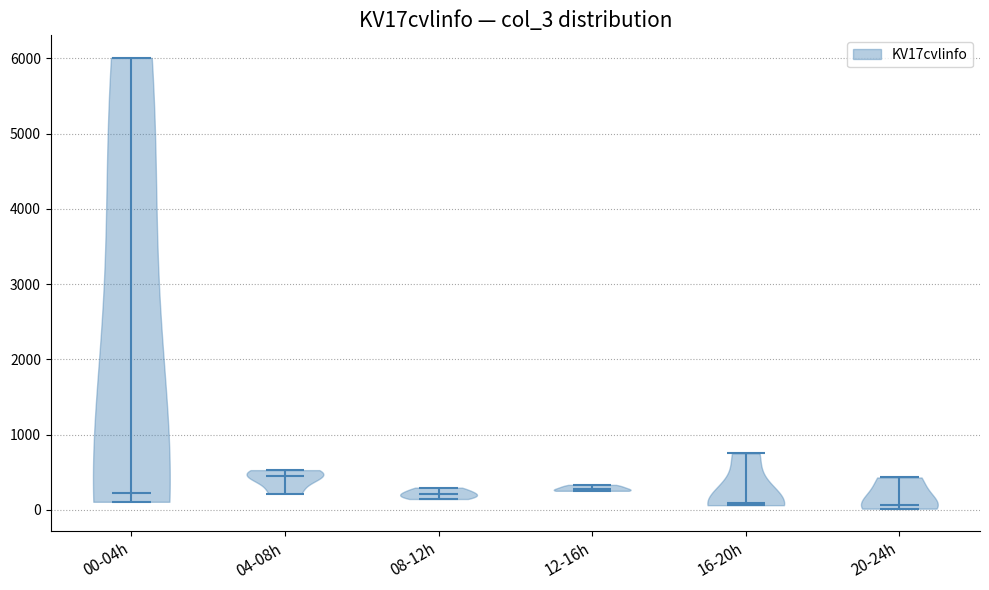

Reading left to right, read every violin against the y-axis: where its median line is, and the lowest and highest points it reaches. The values are not printed on the chart, so give them approximately, as read against the axis.

00-04h: median line 200, lowest point 100, highest point 6000
04-08h: median line 500, lowest point 200, highest point 500
08-12h: median line 200, lowest point 100, highest point 300
12-16h: median line 300, lowest point 300, highest point 300
16-20h: median line 100, lowest point 100, highest point 800
20-24h: median line 100, lowest point 0, highest point 400